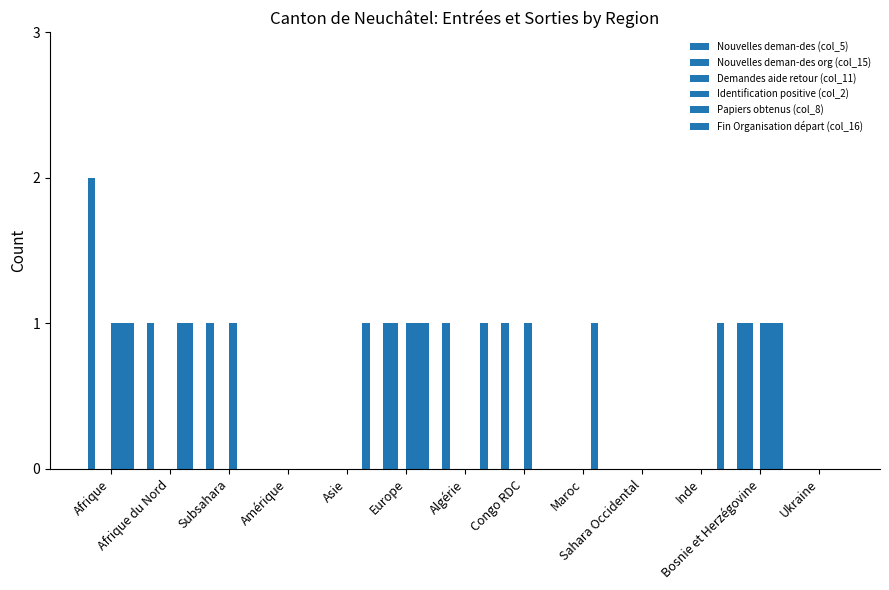

Which category has the lowest value across all series?

Amérique